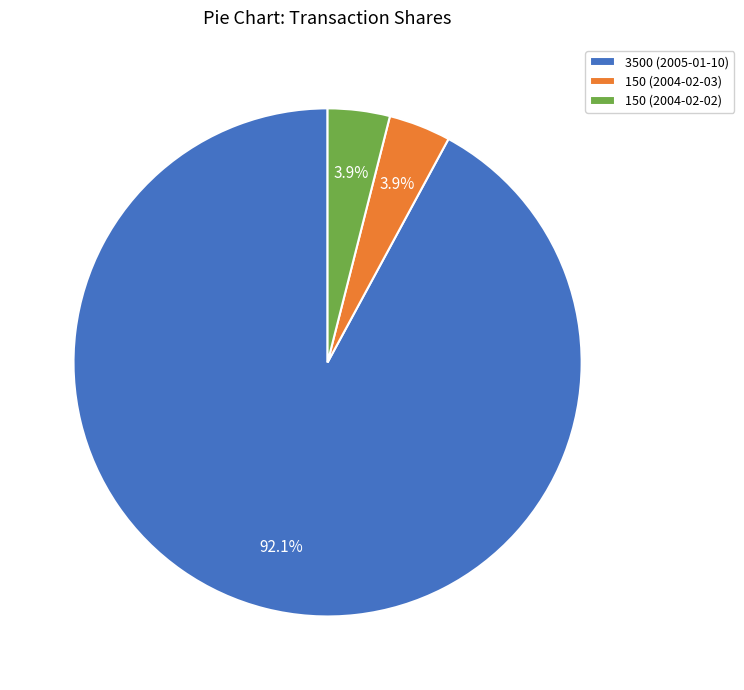

What percentage do 150 (2004-02-02) and 3500 (2005-01-10) together represent?

96.1%